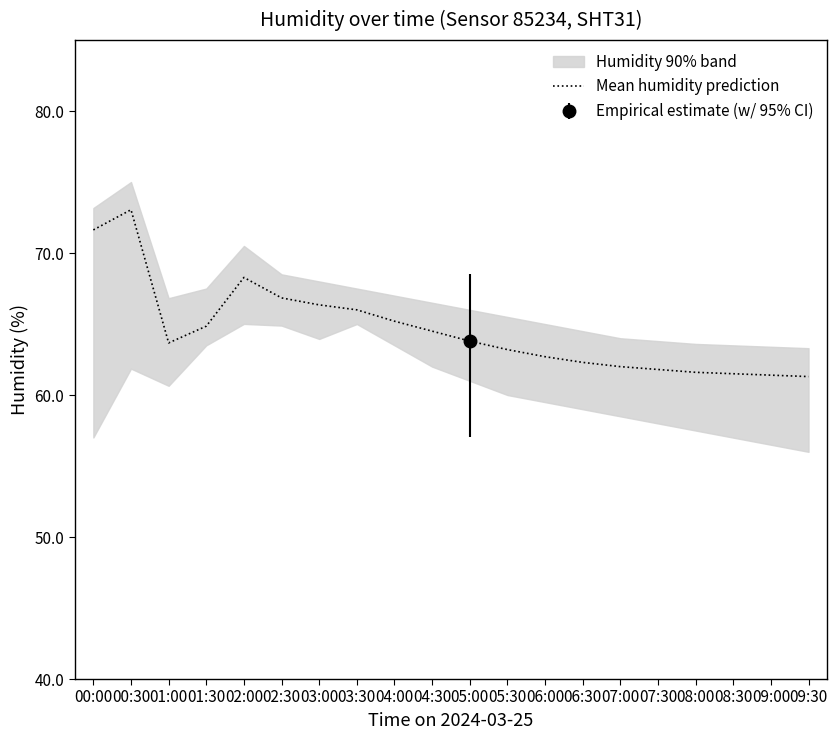

What is the sum of the values at 01:00 and 02:00?

131.9